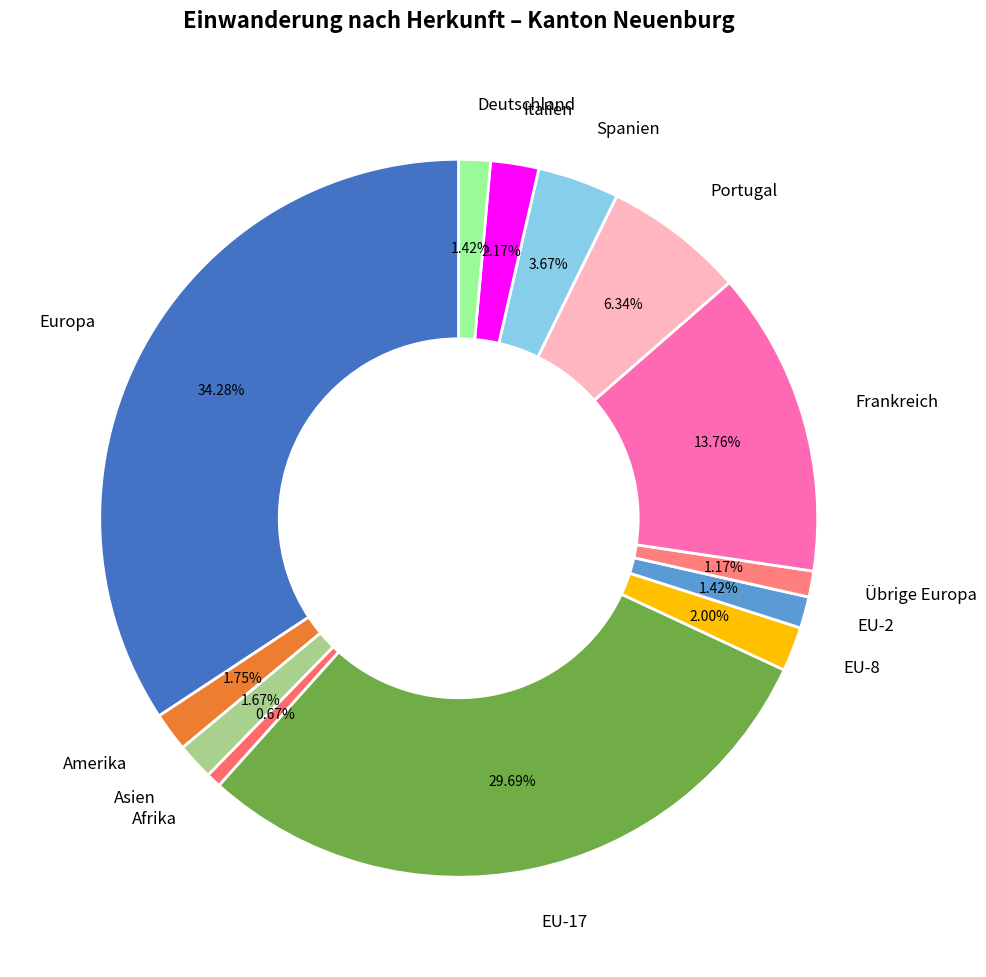

Is there any slice that represents more than half of the pie?

No